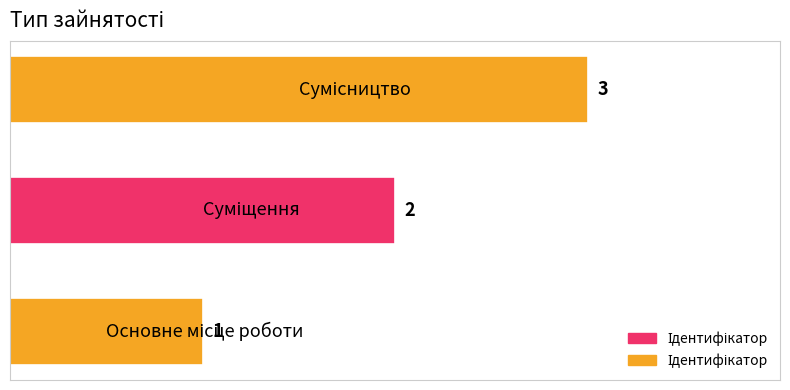

What is the sum of all values?

6